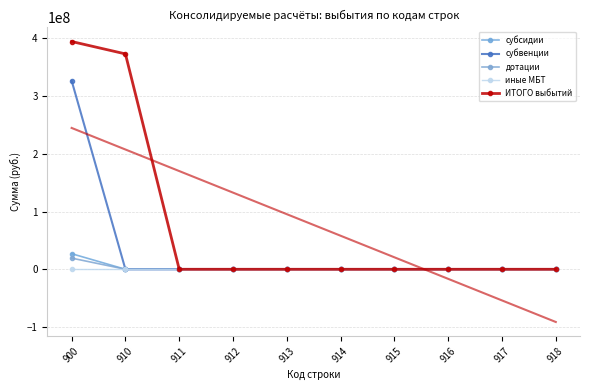

True or false: иные МБТ and субсидии cross at least once.

False